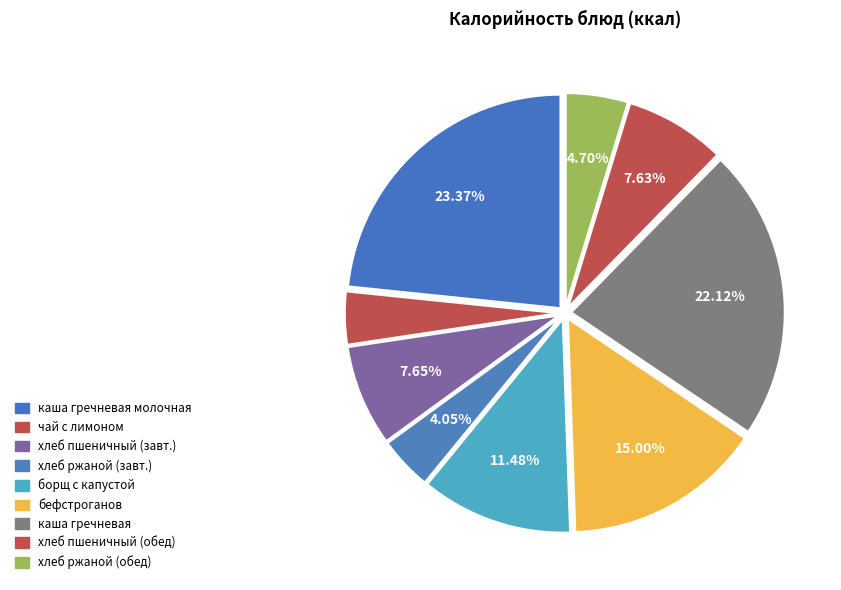

Count the number of slices in the pie.

9